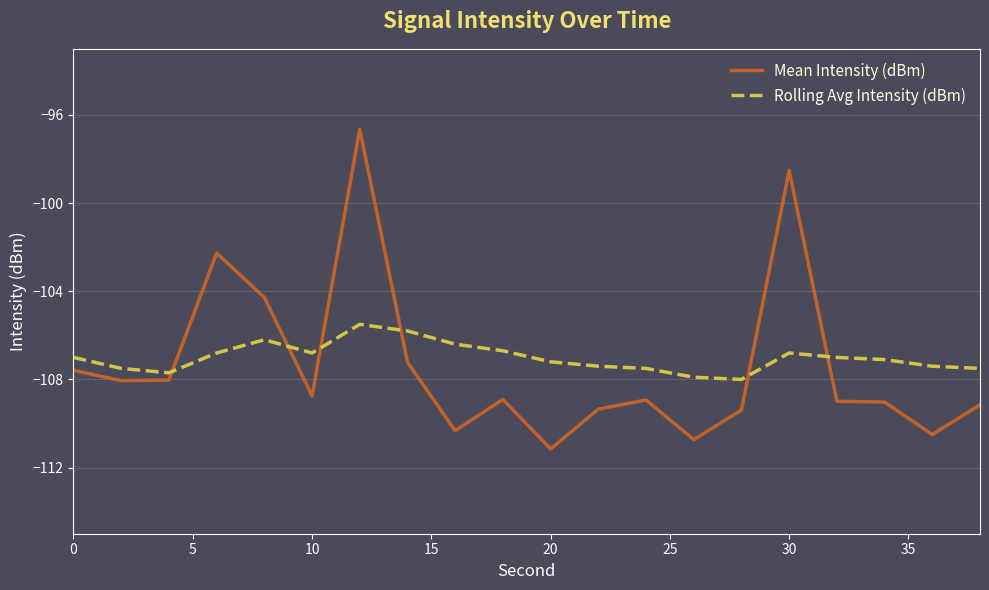

Which series has the largest range (max minus min)?

Mean Intensity (dBm)